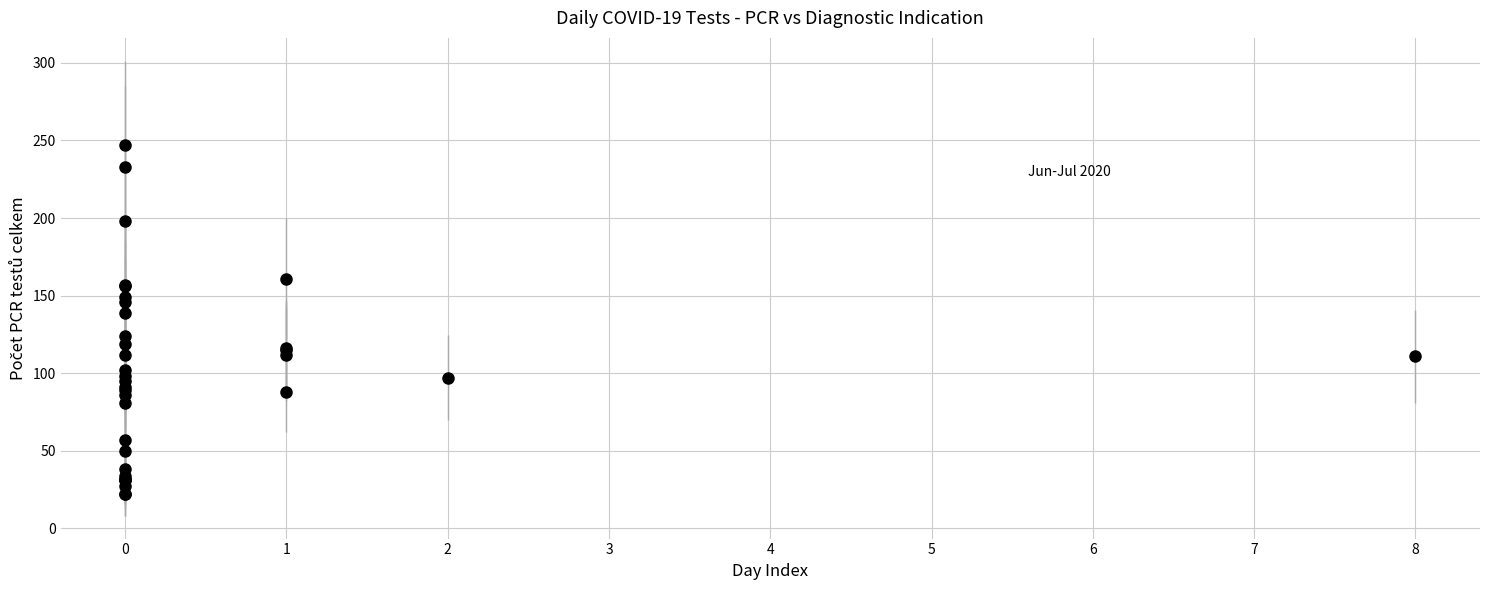

What Y value in the scatter plot is closest to 134?

139